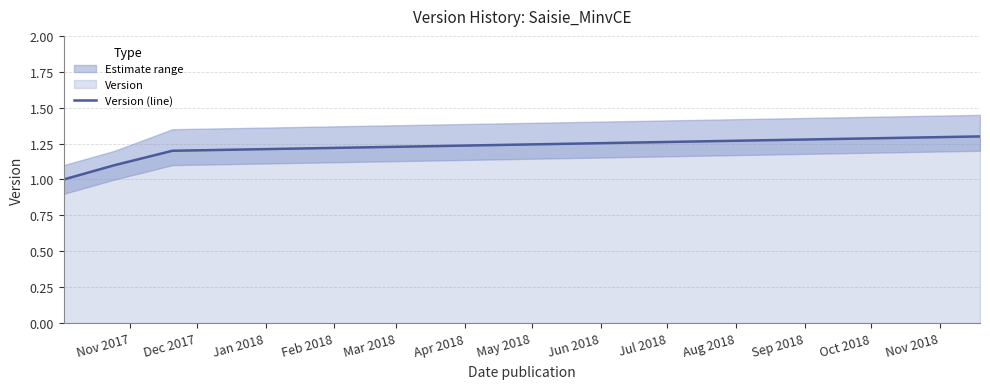

True or false: Version (line) has more than 0 interior local peaks.

False